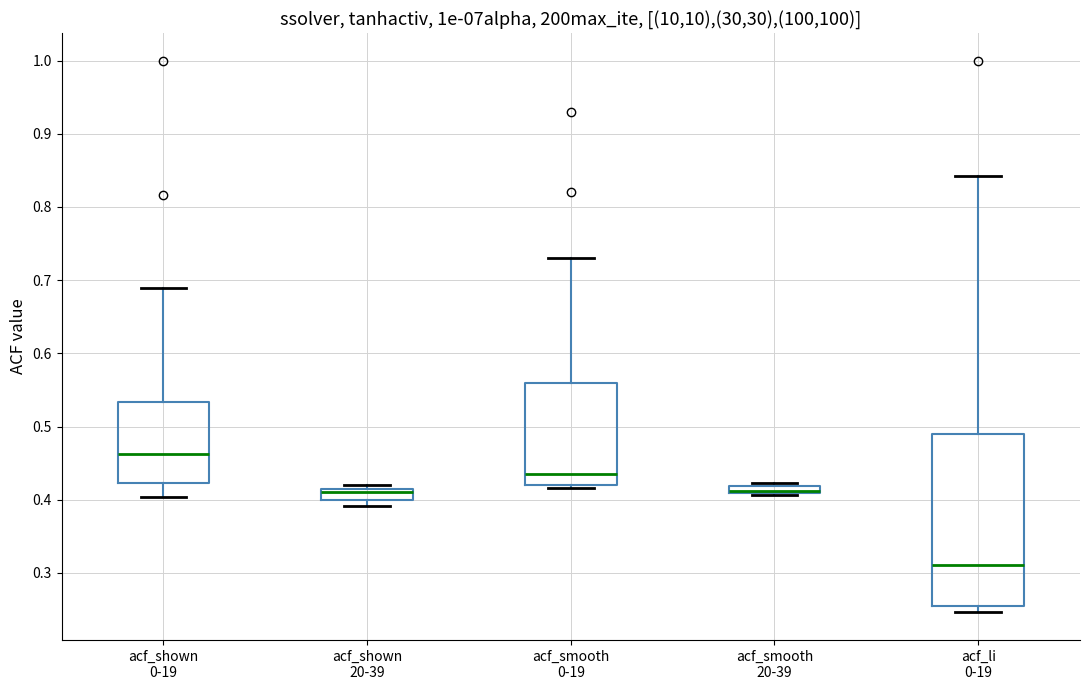

Where does the lower whisker of the box for acf_shown 0-19 end on the y-axis? The values are not printed on the chart, so give them approximately, as read against the axis.

0.40